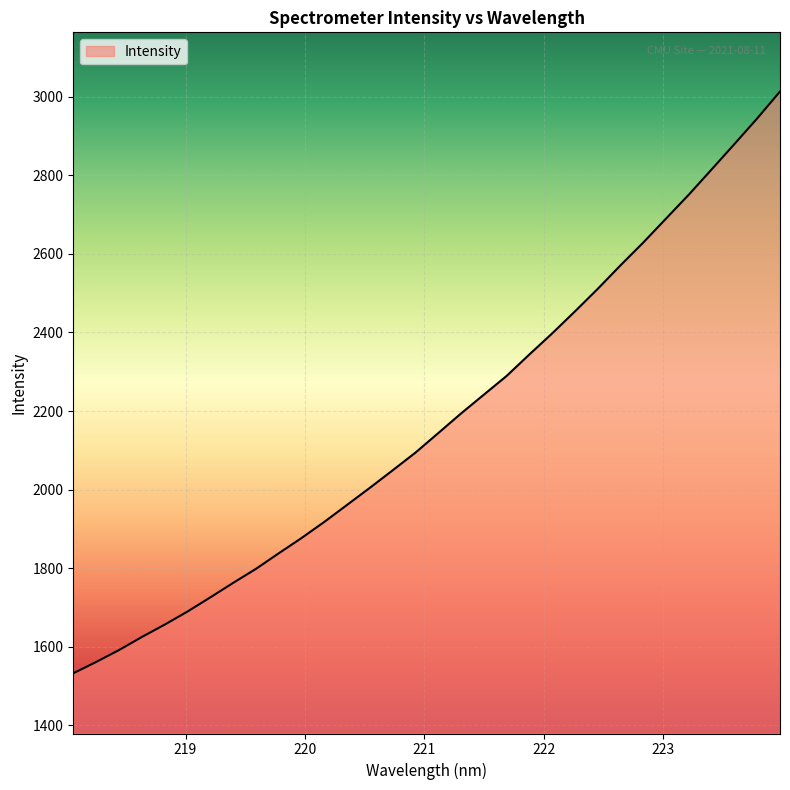

What is the difference between the maximum and minimum values?

1480.5